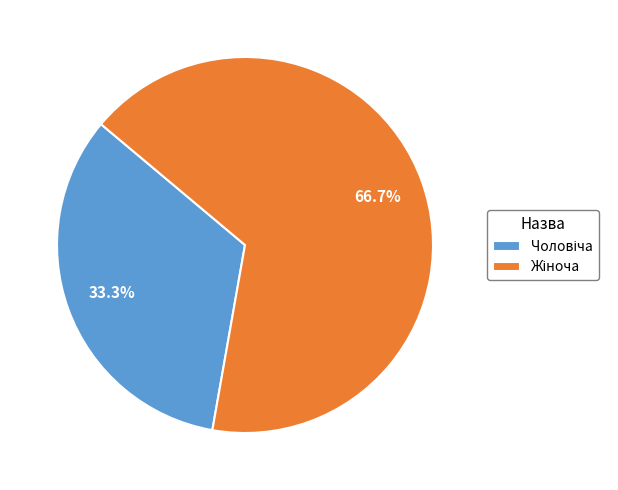

How many slices are in this pie chart?

2